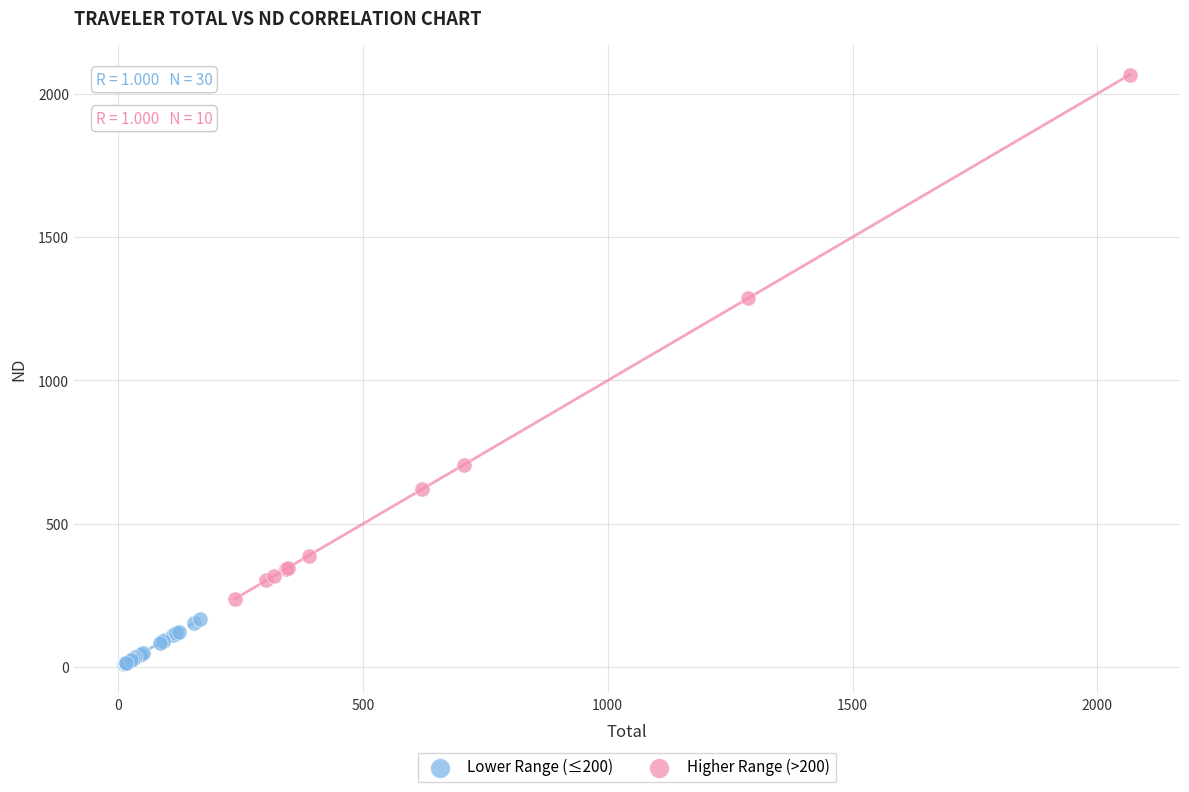

Which series reaches the maximum Y coordinate?

Higher Range (>200)